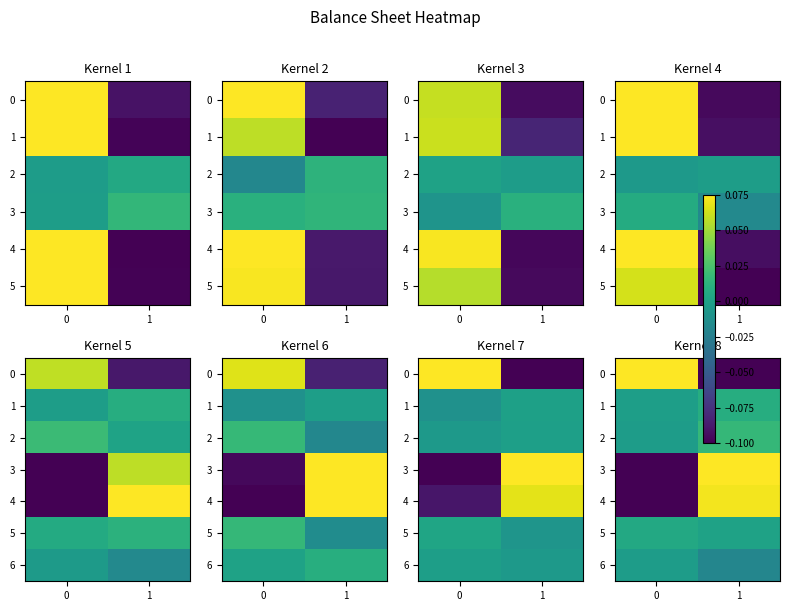

Count the row_5 values in the range 0 to 1.

2